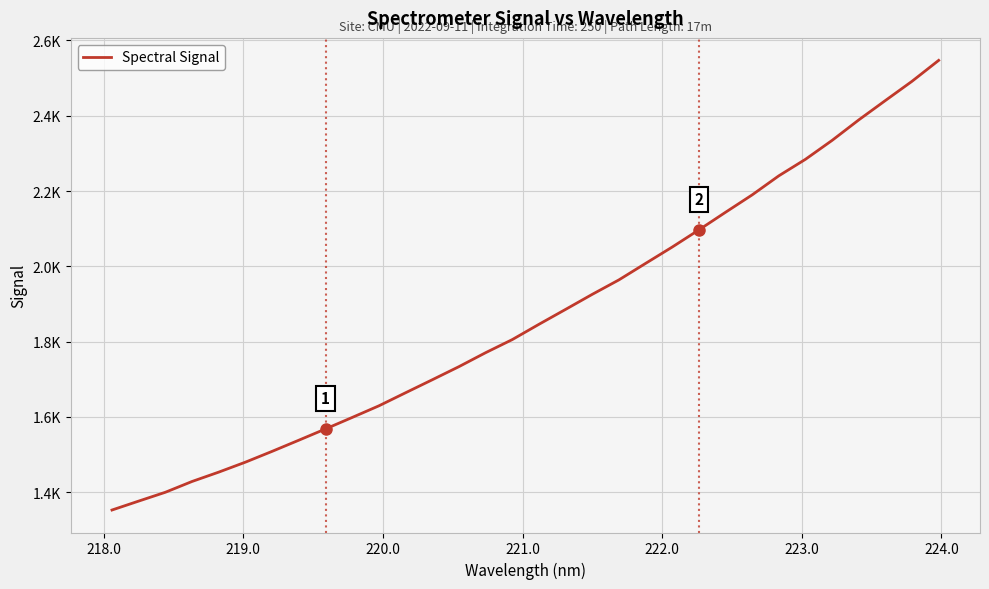

What is the greatest value displayed?

2547.1